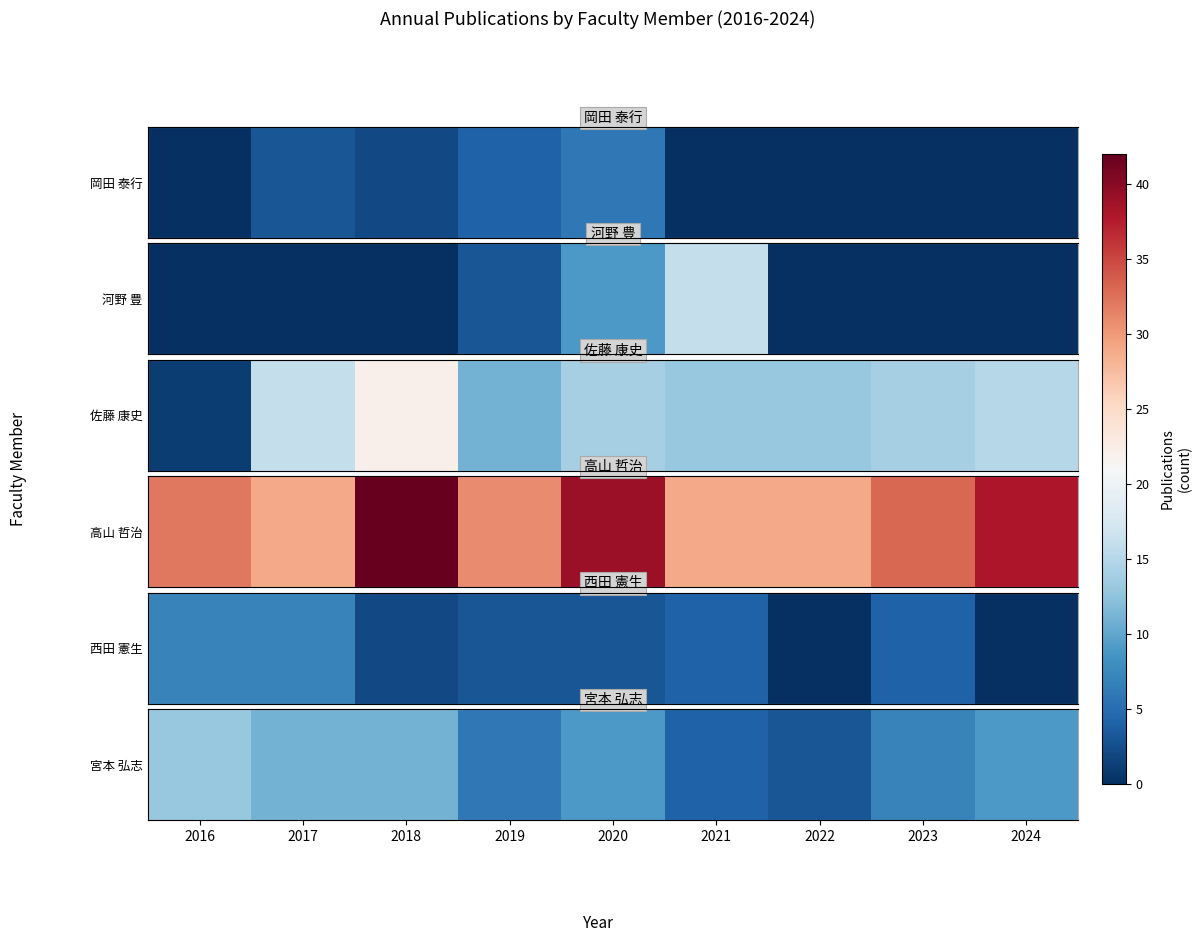

True or false: the data shows 12 at 2020.

False